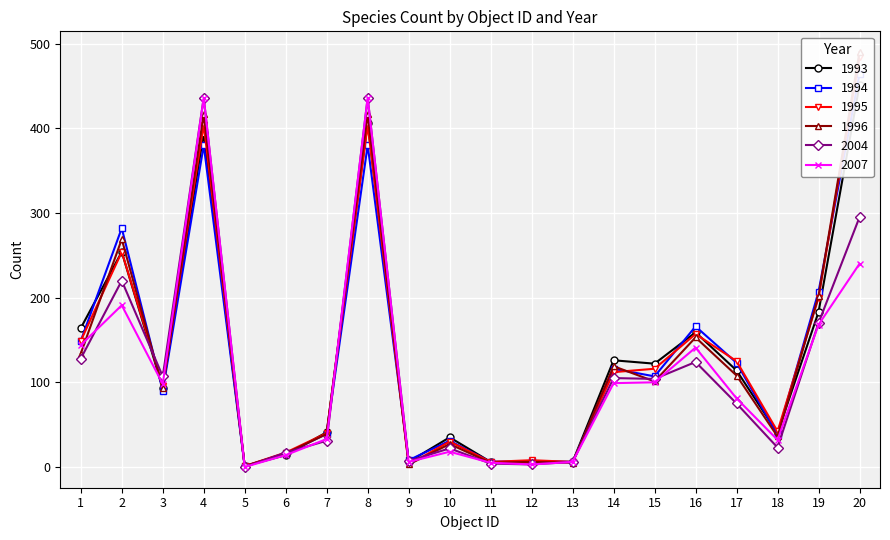

What is the difference between the maximum and minimum values in the 2004 series?

436